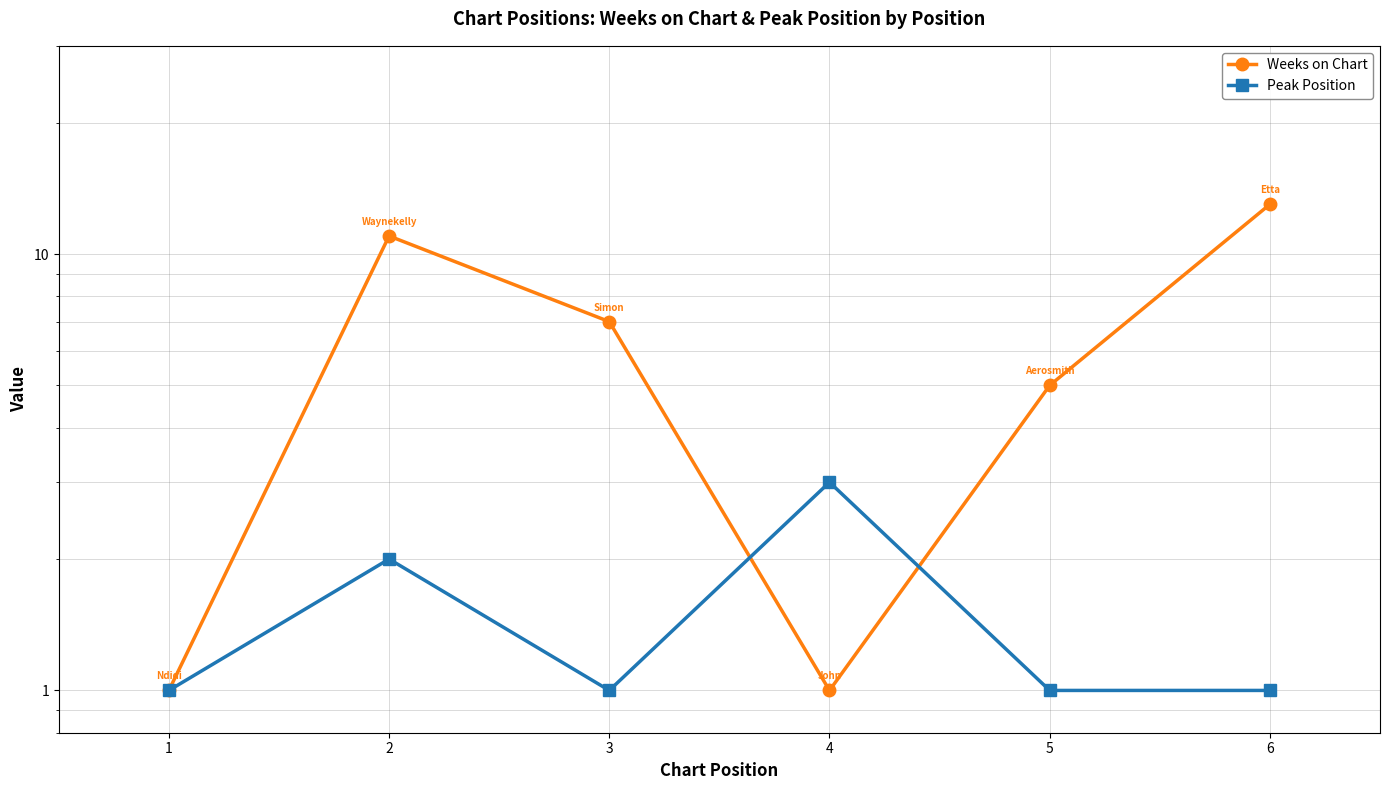

True or false: Weeks on Chart has more than 0 interior local peaks.

True